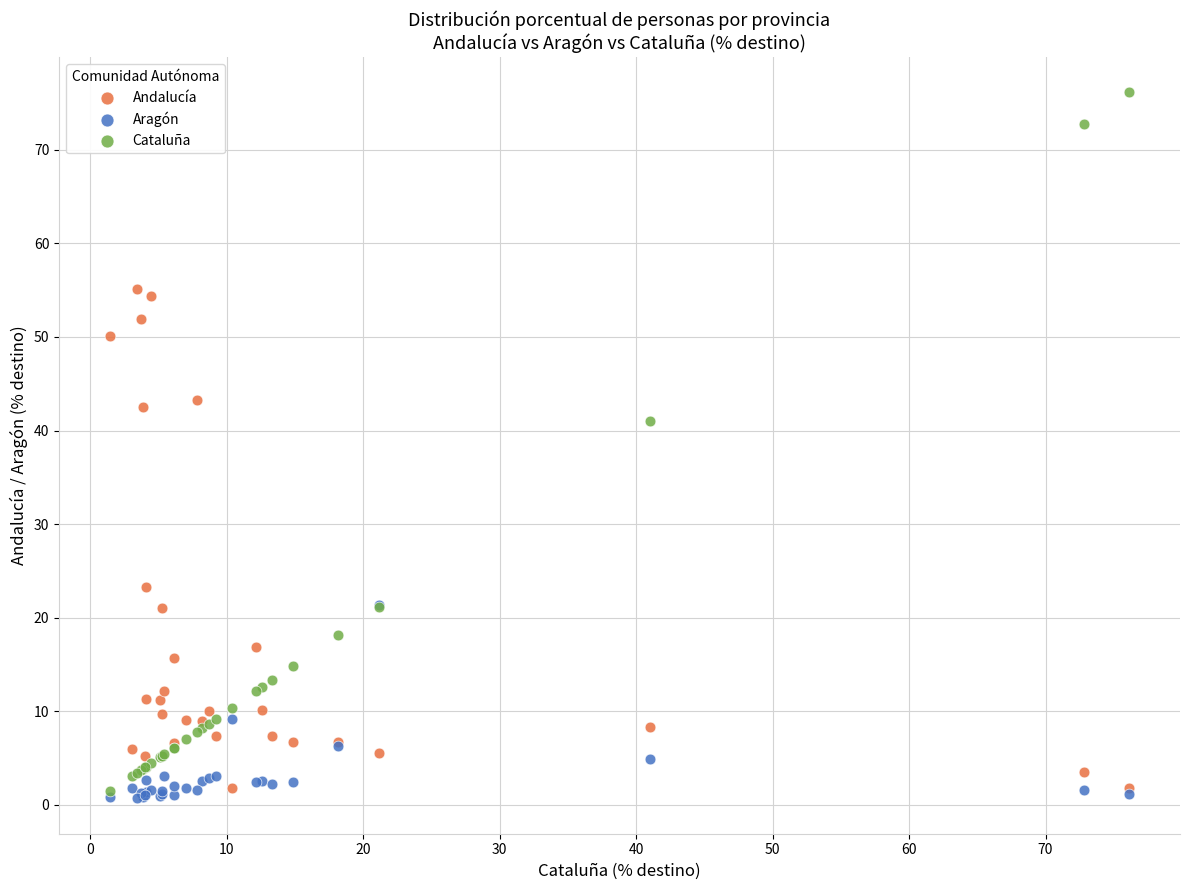

What are all the series names shown in the legend?

Andalucía, Aragón, Cataluña